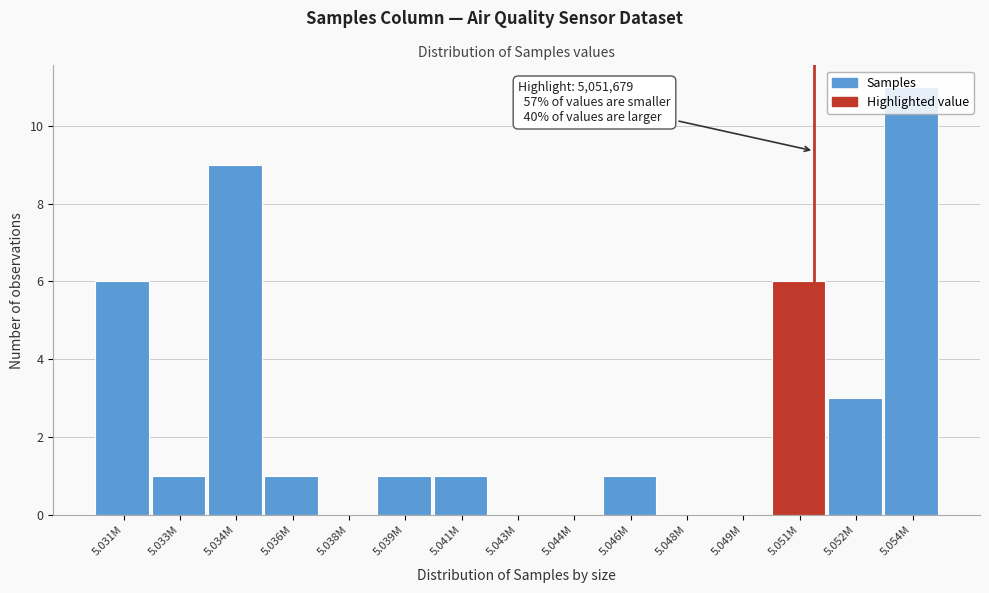

Which has a higher value, 5.044M or 5.052M?

5.052M